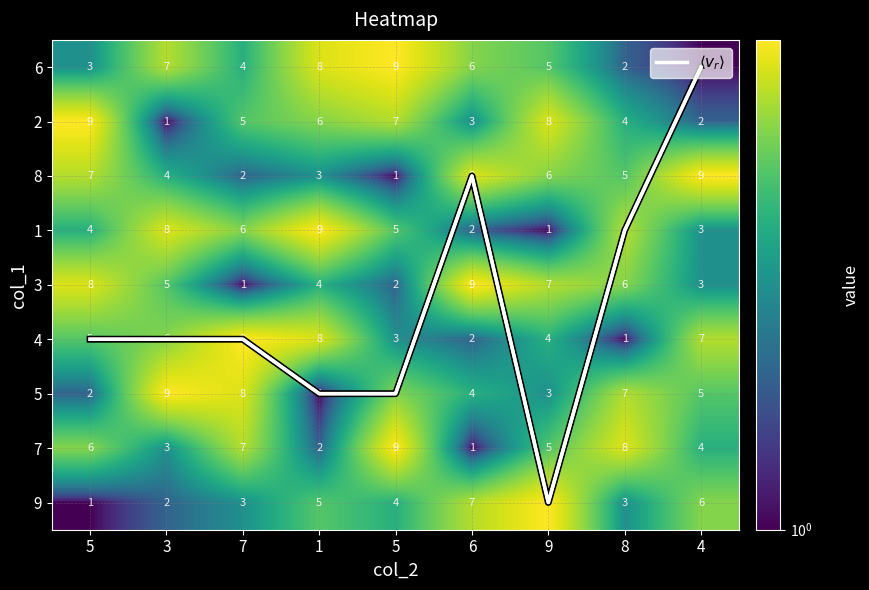

How many data points in 4 are less than 5?

4